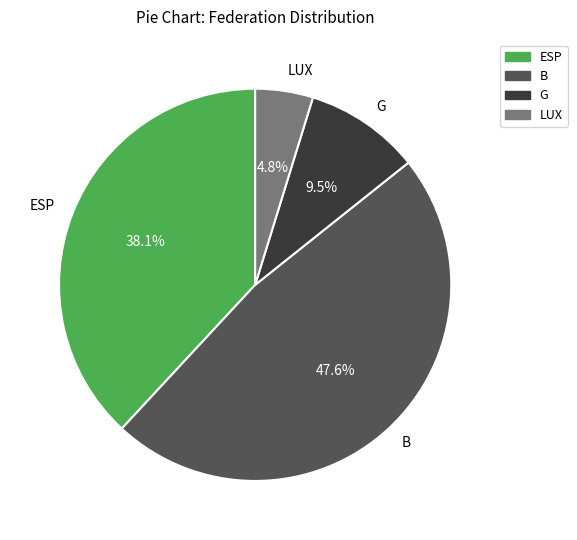

Does G account for over 50% of the chart?

No